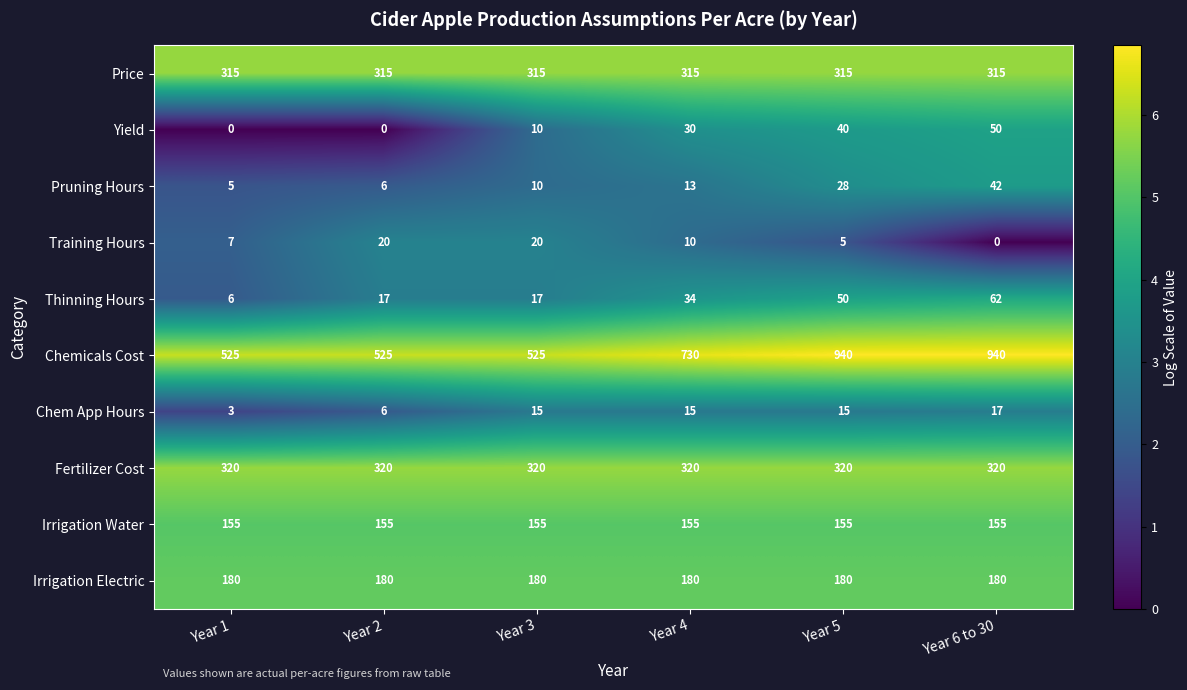

Which series has the largest range (max minus min)?

Chemicals Cost